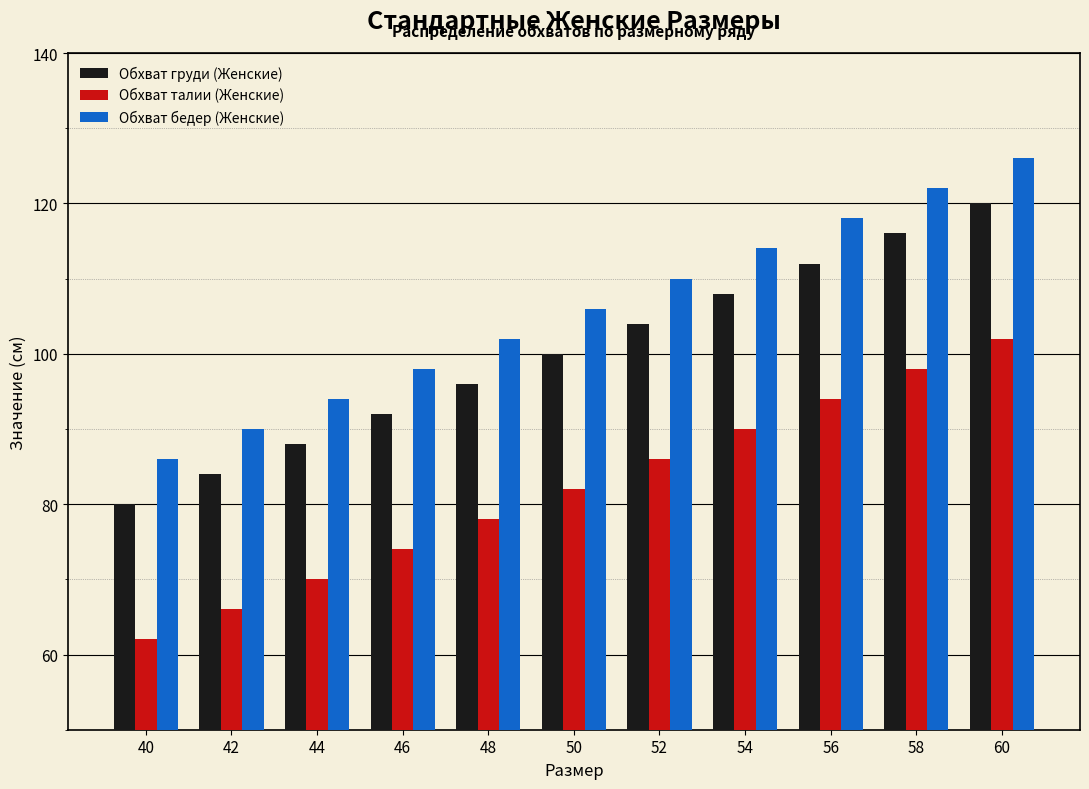

At 58, list the series in order from largest to smallest.

Обхват бедер (Женские), Обхват груди (Женские), Обхват талии (Женские)